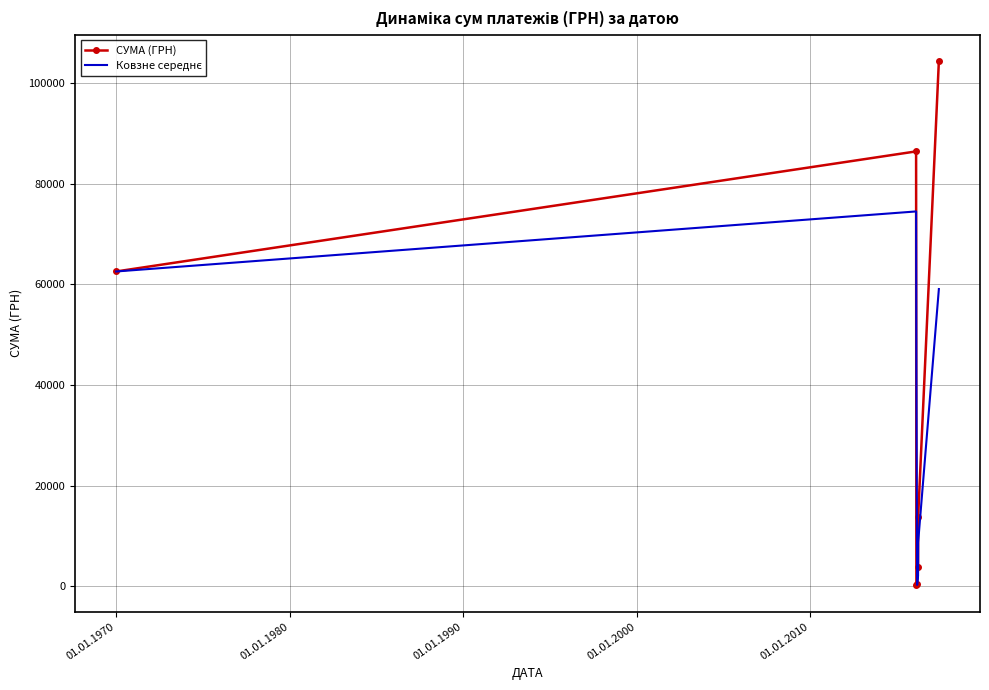

What is the average value of the СУМА (ГРН) series?

38772.1